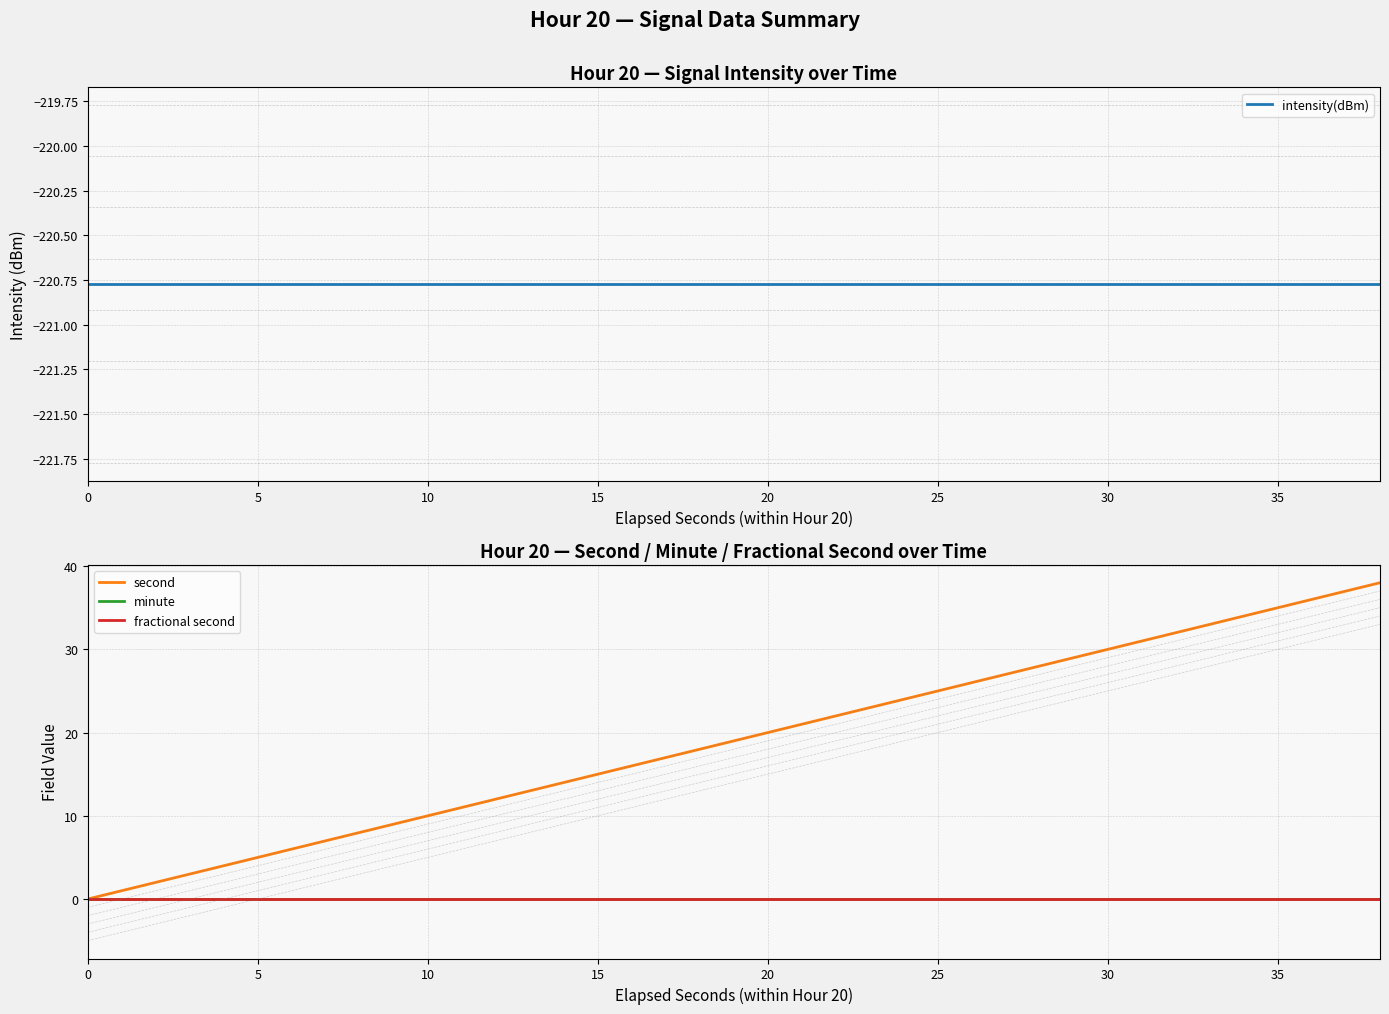

Which series has the widest spread of values?

second